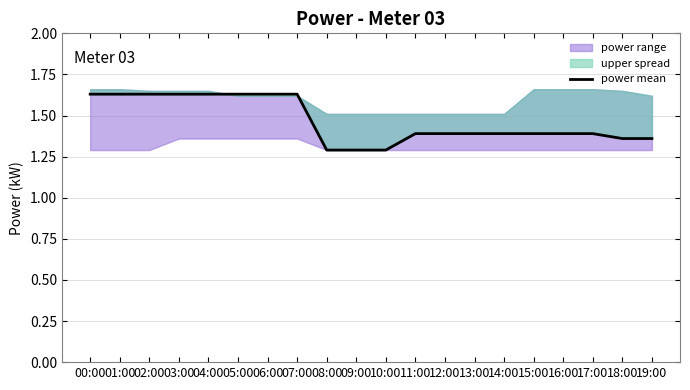

Which category has the lowest value across all series?

08:00